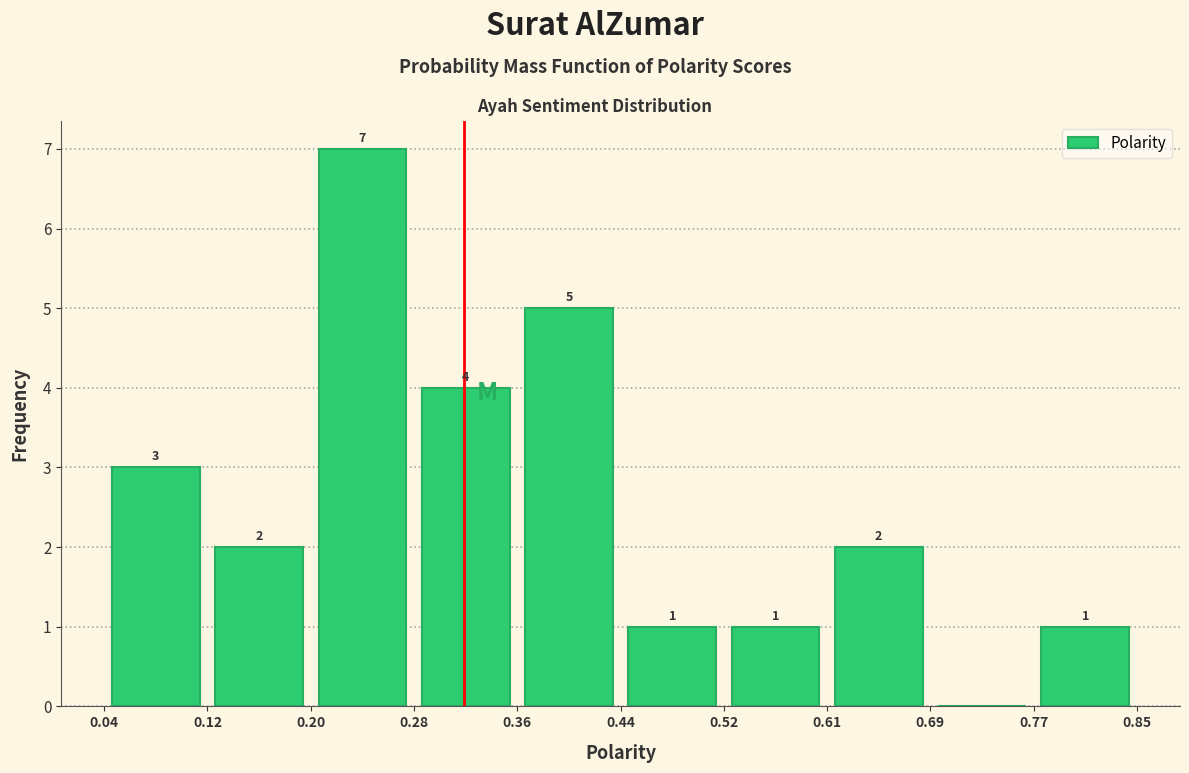

Which range on the x-axis has the tallest bar?

0.20 to 0.28